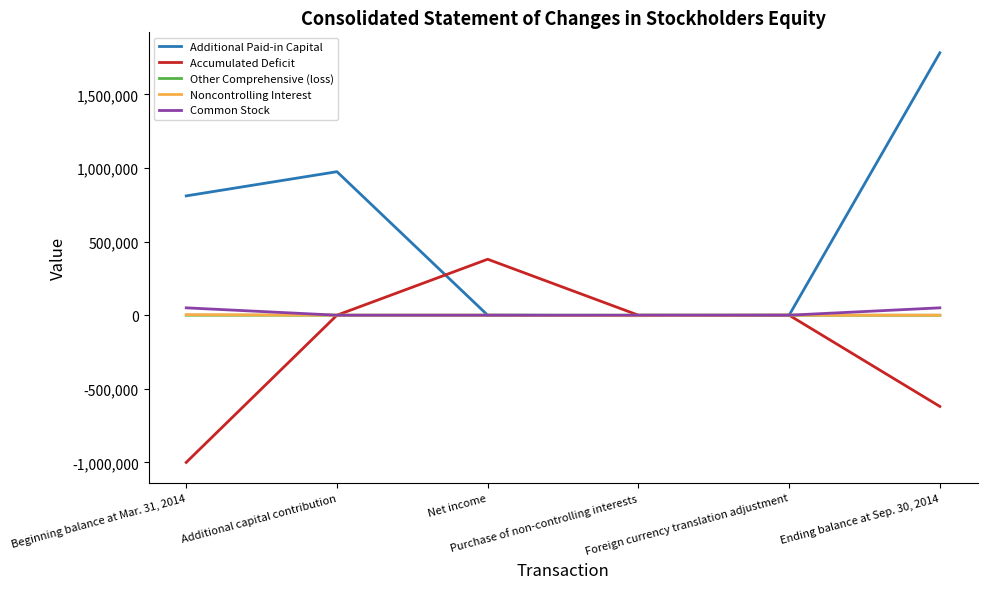

Which series has the largest total across all categories?

Additional Paid-in Capital